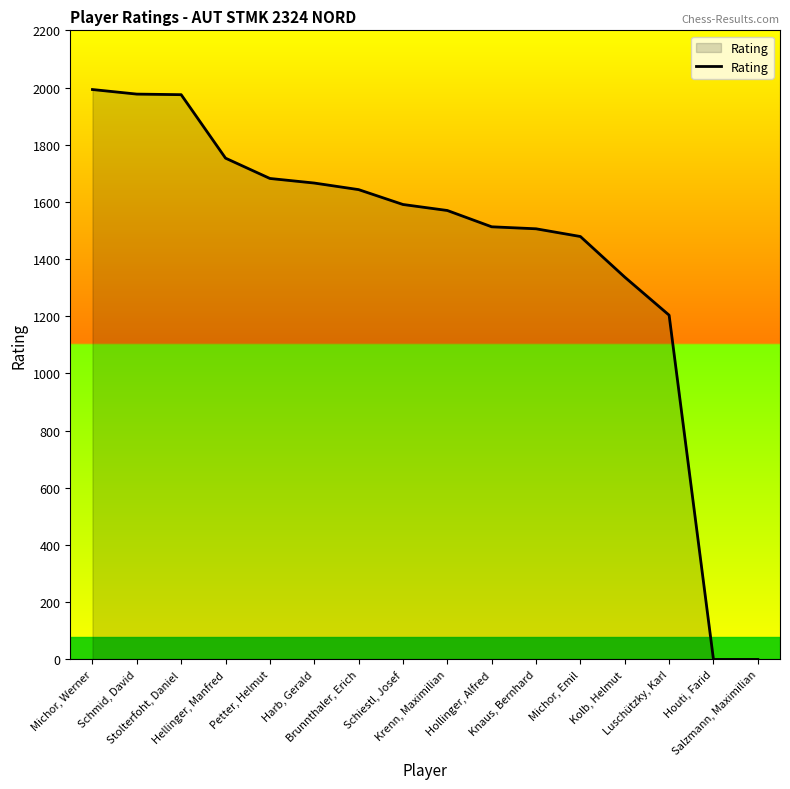

What is the greatest value displayed?

1993